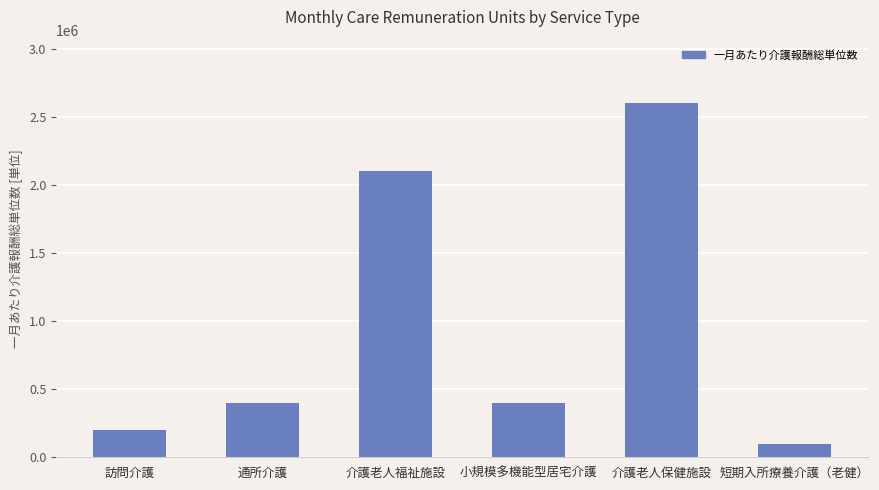

Reading left to right, what are all the values shown in this chart?

200000	400000	2100000	400000	2600000	100000